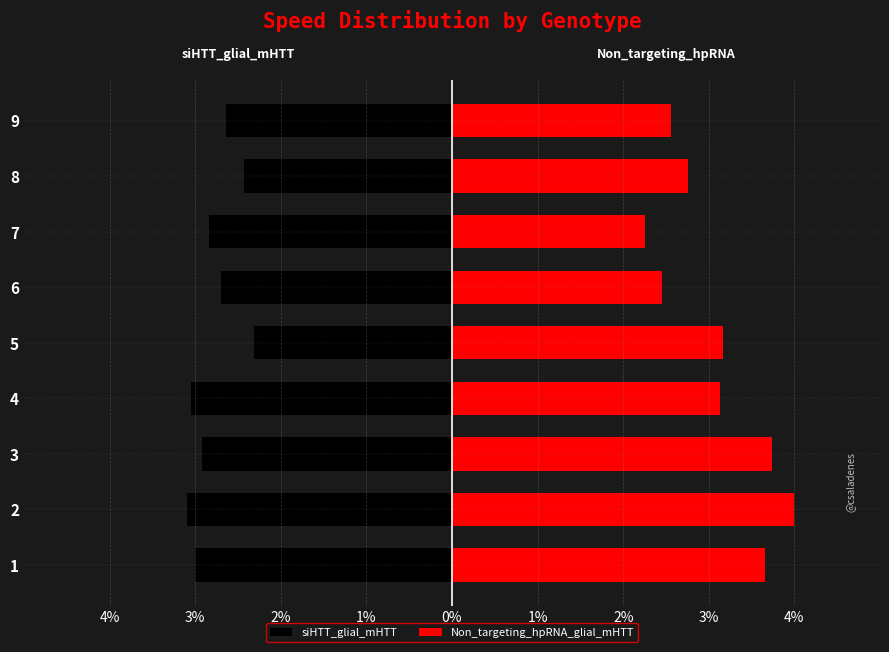

Which series has the widest spread of values?

Non_targeting_hpRNA_glial_mHTT